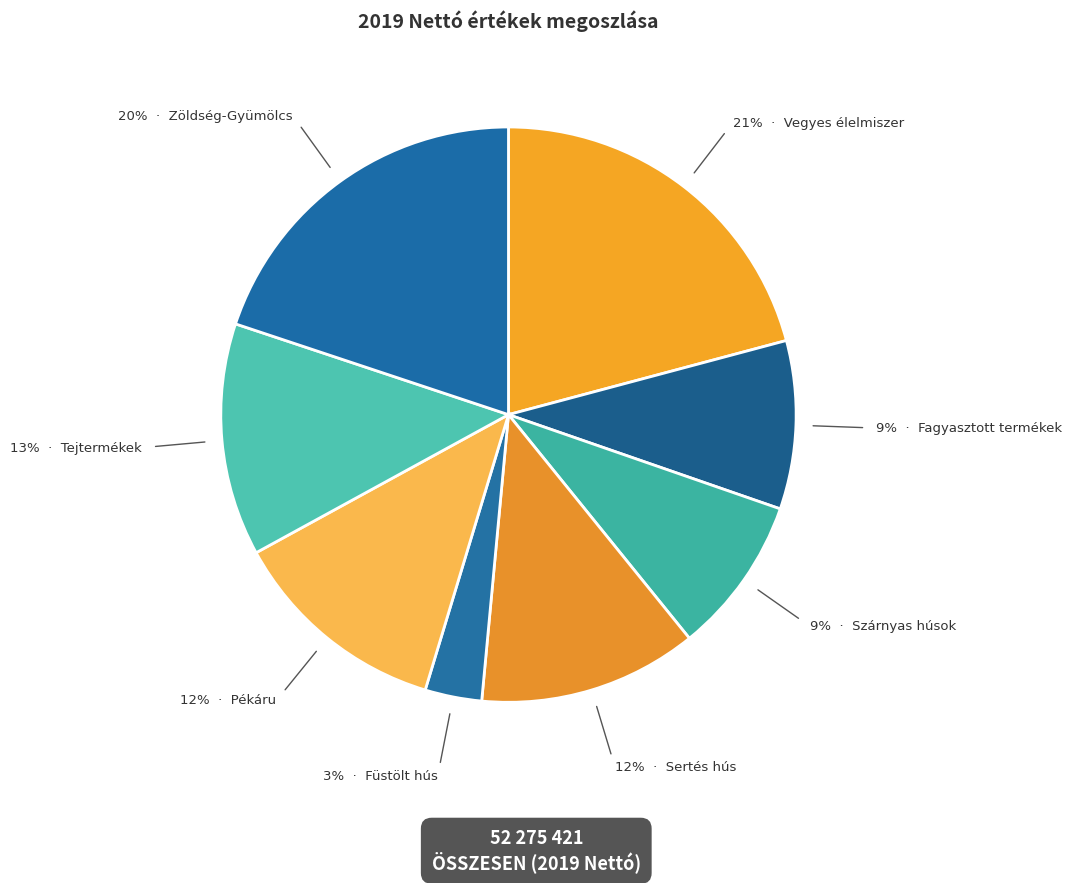

To the nearest percent, what is the average slice percentage?

12%